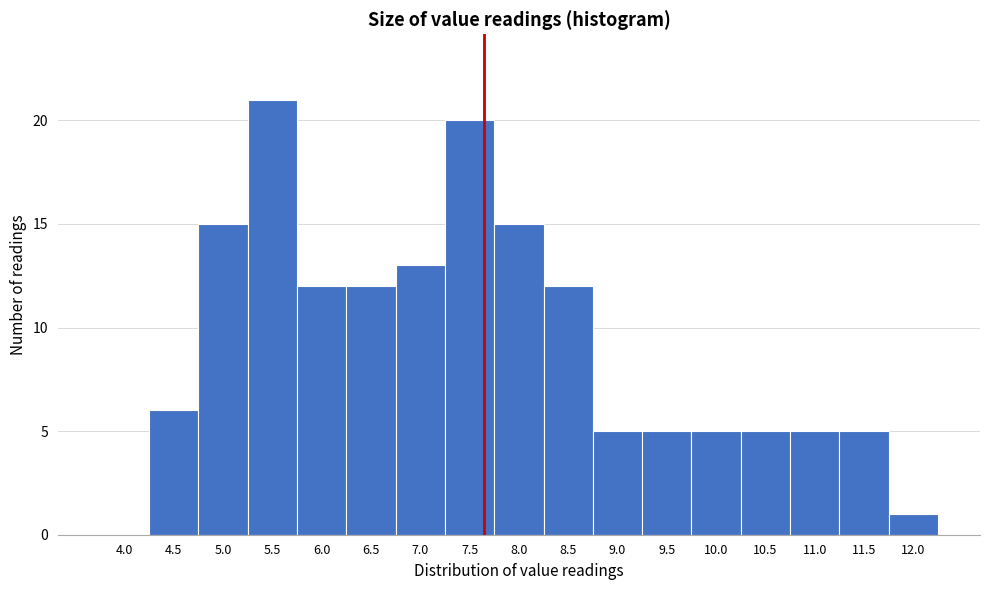

Reading right to left, list all the values displayed in this chart.

12.0=1	11.5=5	11.0=5	10.5=5	10.0=5	9.5=5	9.0=5	8.5=12	8.0=15	7.5=20	7.0=13	6.5=12	6.0=12	5.5=21	5.0=15	4.5=6	4.0=0